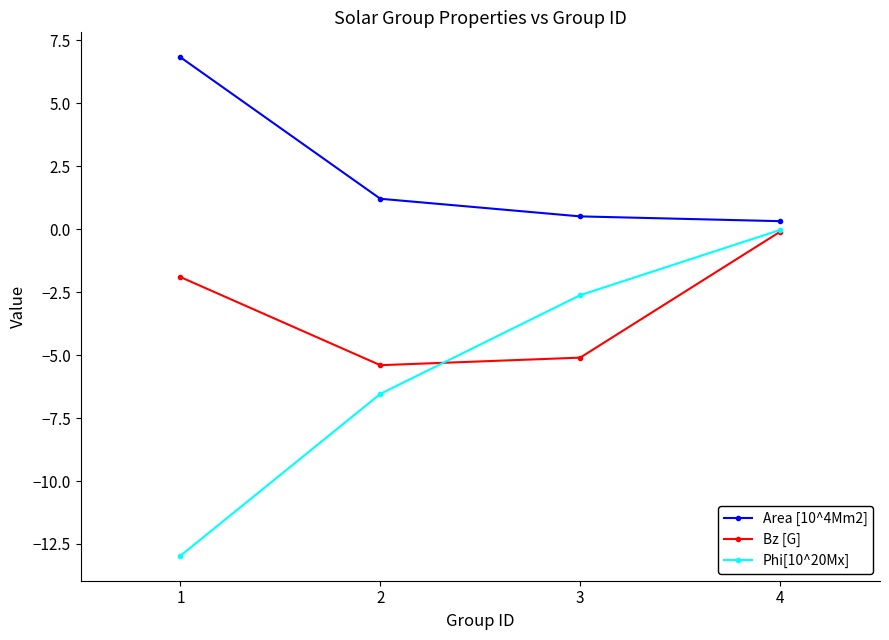

What is the value of the Phi[10^20Mx] point at the 2nd from the left?

-6.5